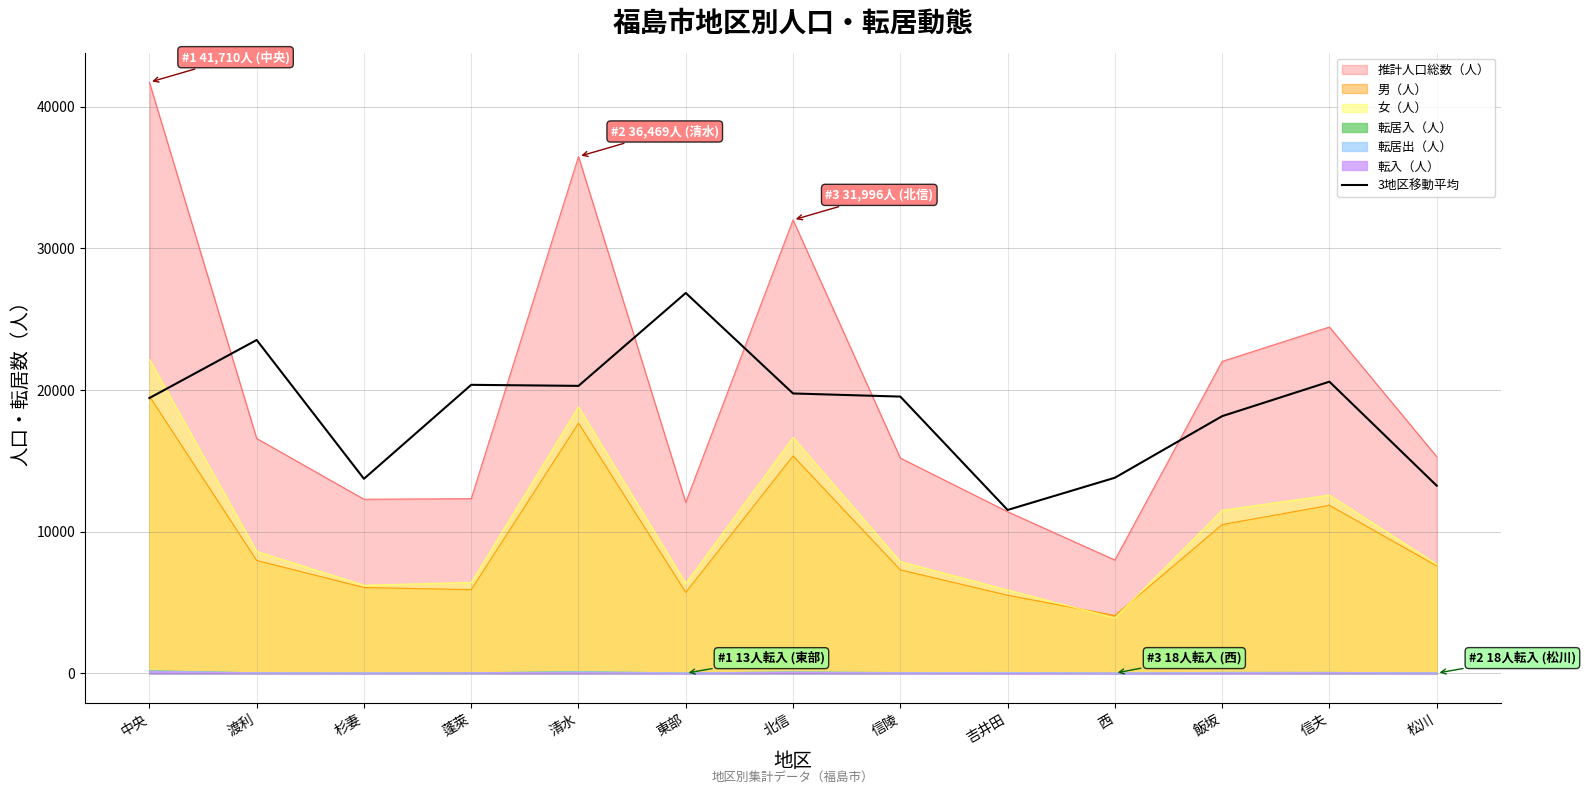

At which label does the data first exceed 19532?

渡利